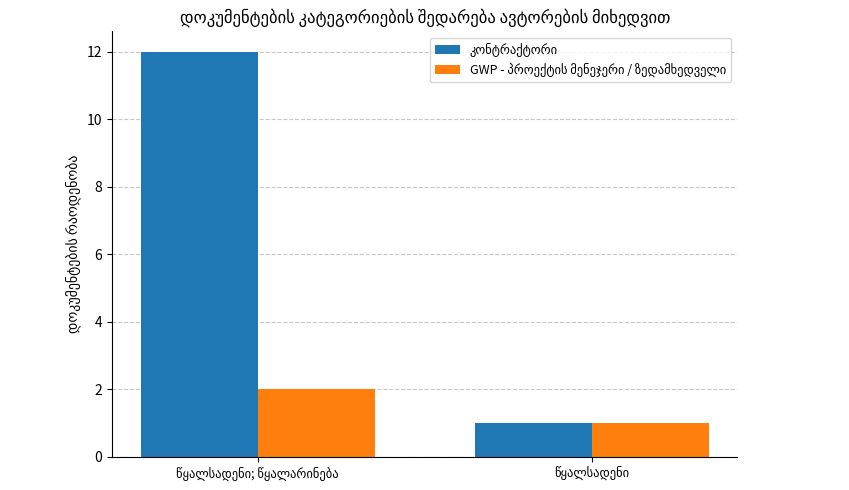

What is the maximum value shown in the chart?

12